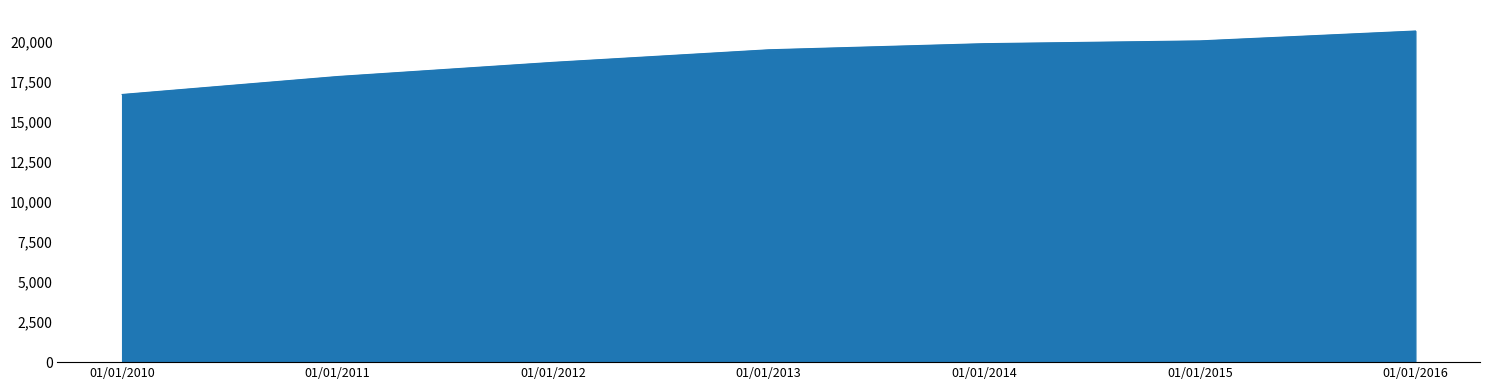

What is the change in value from 01/01/2011 to 01/01/2015?

+2225